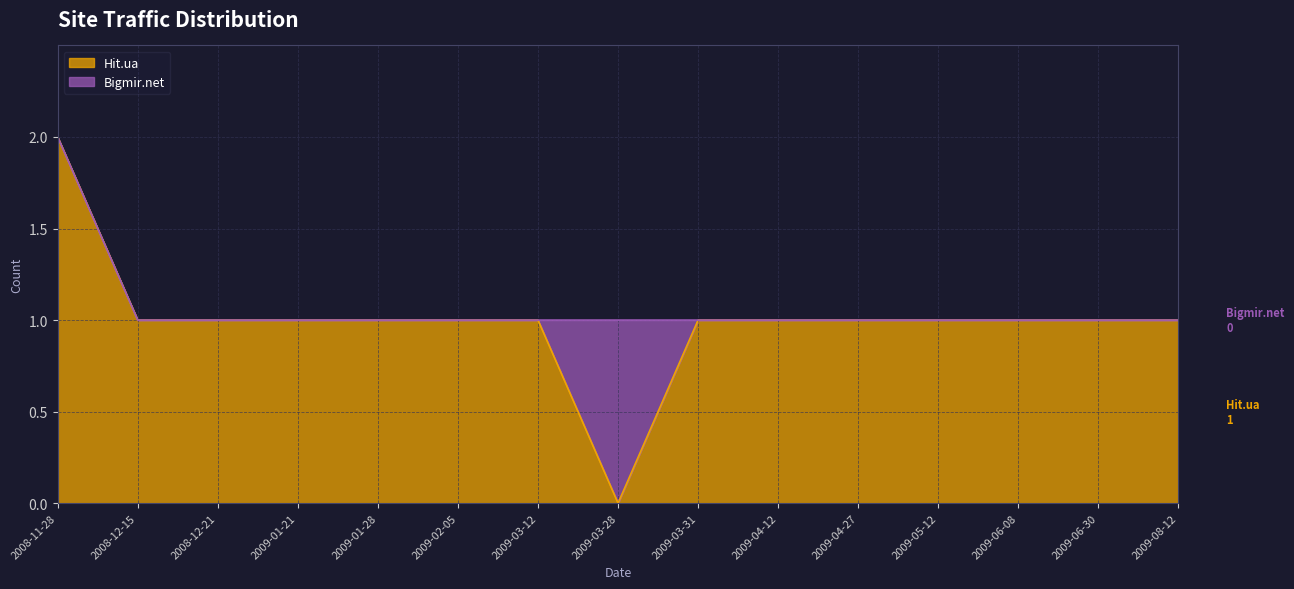

Which label corresponds to the smallest value in the chart?

2009-03-28